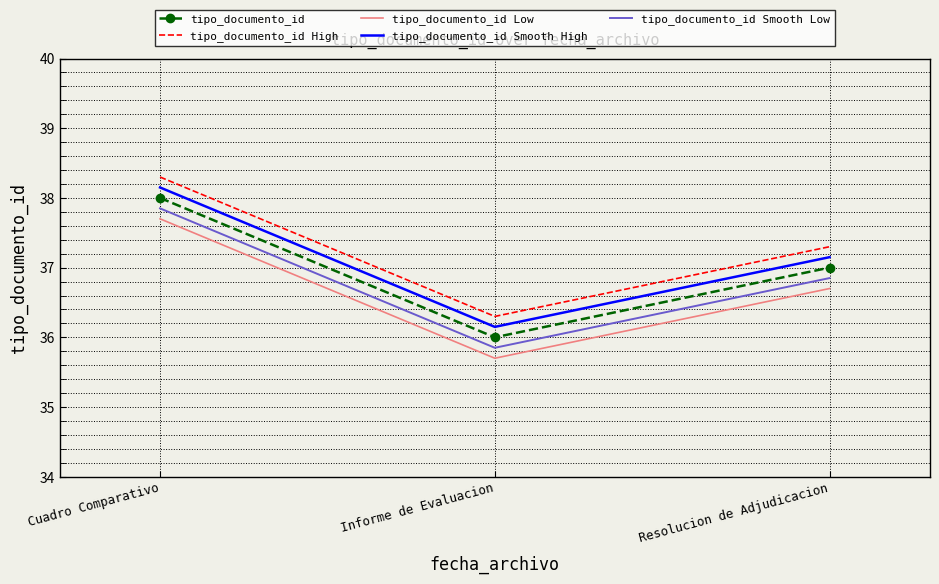

The value of tipo_documento_id Smooth Low at Resolucion de Adjudicacion is 36.9. True or false?

True